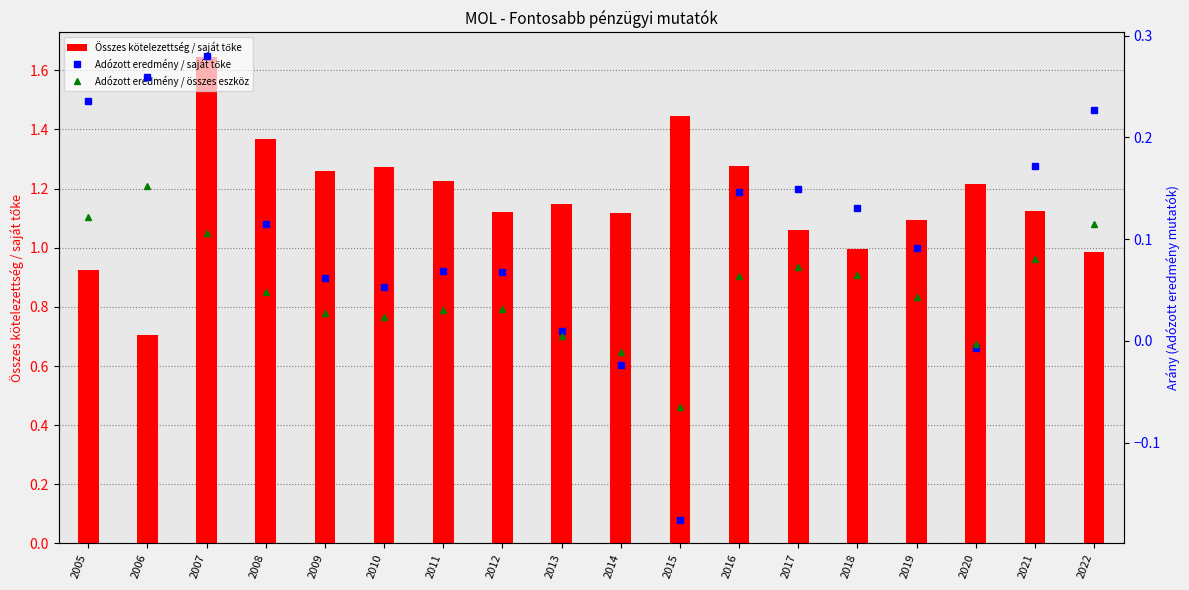

Is it true that Összes kötelezettség / saját tőke equals 1.3 at 2009?

True